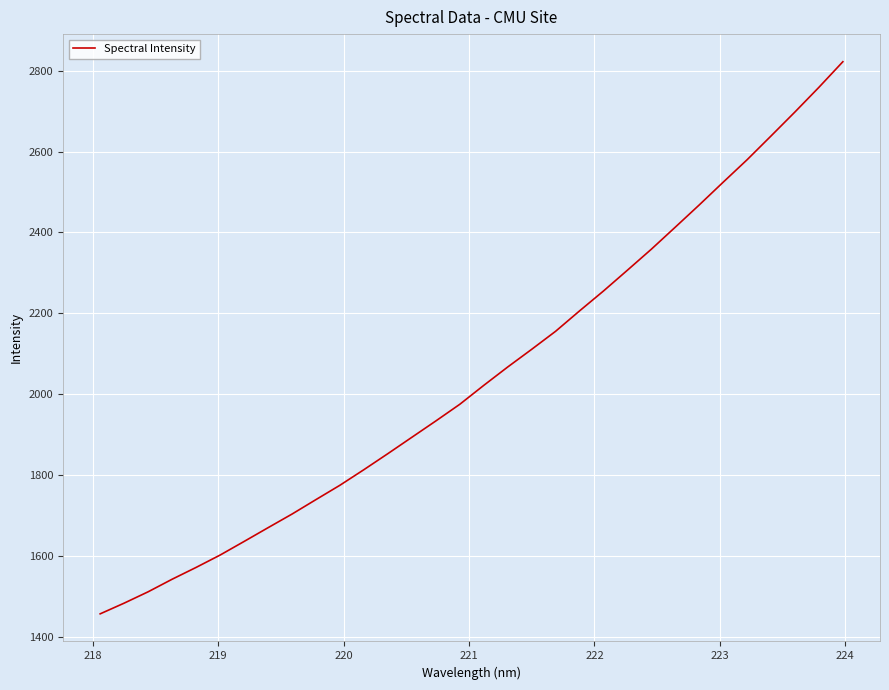

Reading left to right, transcribe all the data shown in this chart.

1456.2	1482.7	1510.8	1541.8	1571.1	1601.6	1635.2	1669.3	1703.1	1738.9	1774.4	1813.0	1852.6	1893.1	1933.4	1974.7	2021.5	2066.9	2110.6	2155.3	2205.8	2255.1	2306.5	2358.5	2413.1	2468.0	2524.3	2579.9	2638.7	2698.1	2759.0	2822.3